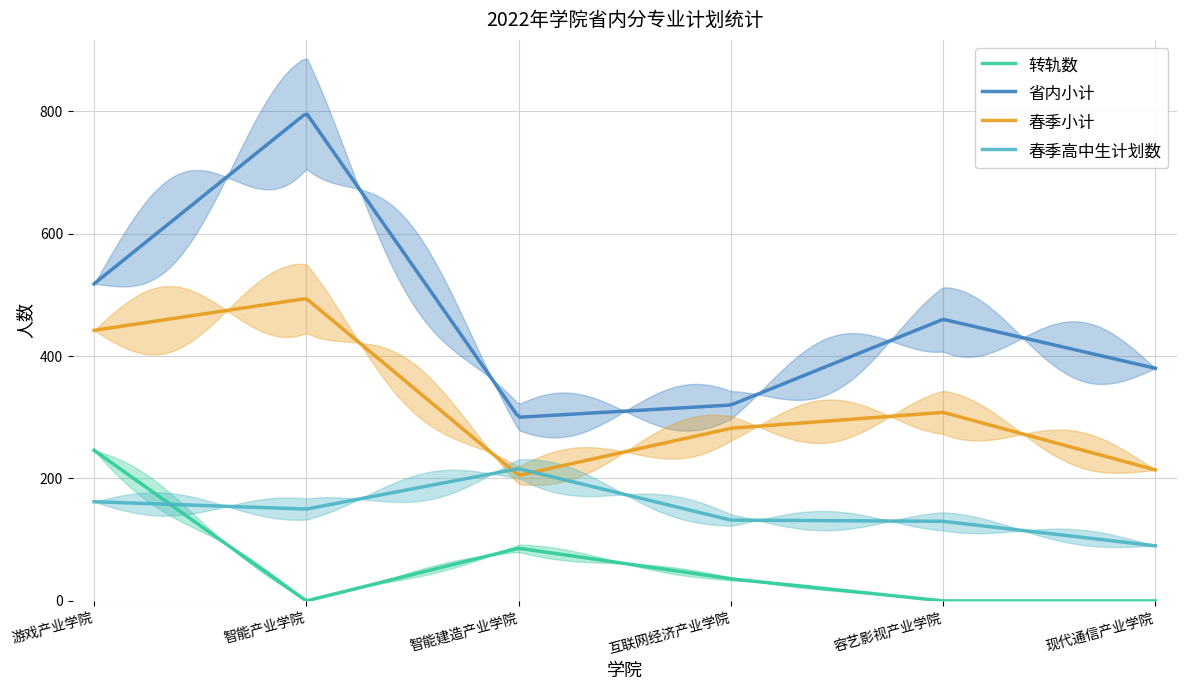

What is the difference between the 省内小计 values at 现代通信产业学院 and 游戏产业学院?

138